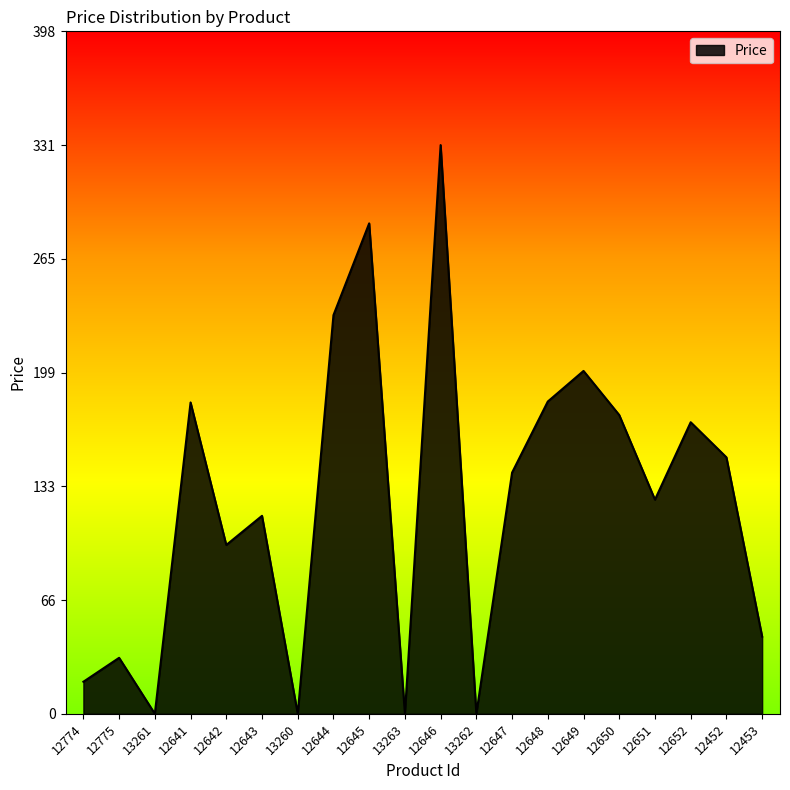

What position from the left is 12651?

17